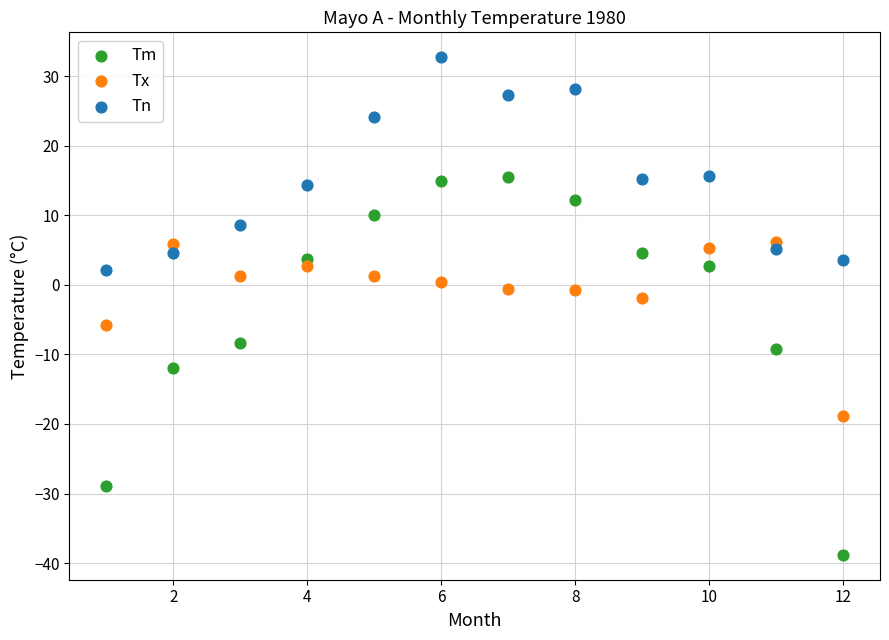

What is the X range (max minus min) for the scatter plot?

11.0